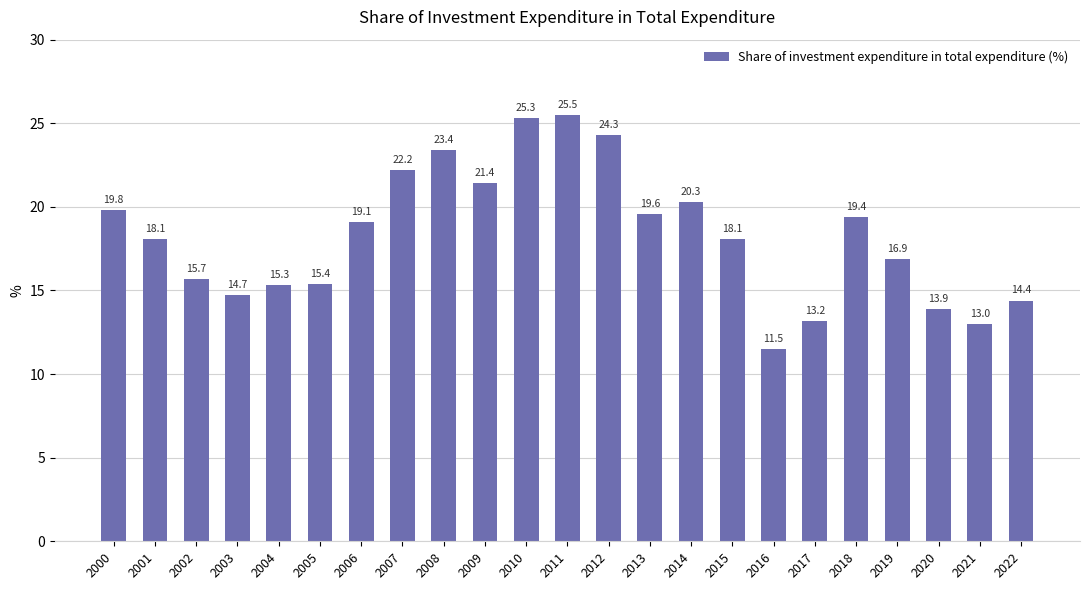

Where does the data first go above 18?

2000